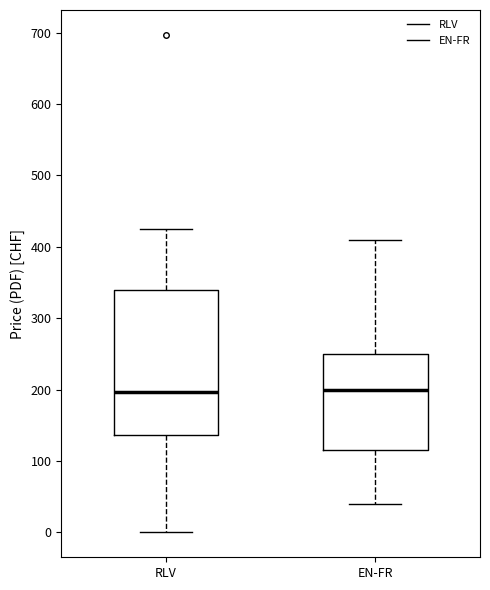

Reading left to right, transcribe this box plot: for each box, give where its median line is, the range the box spans, and where its two whiskers end, as read against the y-axis. The values are not printed on the chart, so give them approximately, as read against the axis.

RLV: median 200, box 140 to 340, whiskers 0 to 430
EN-FR: median 200, box 120 to 250, whiskers 40 to 410